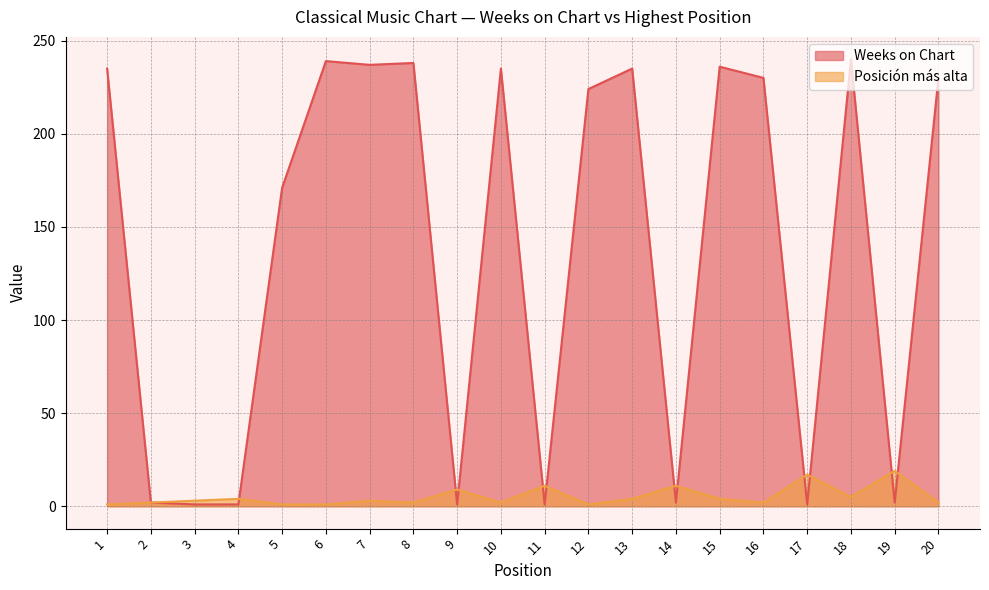

What is the maximum value shown in the chart?

240